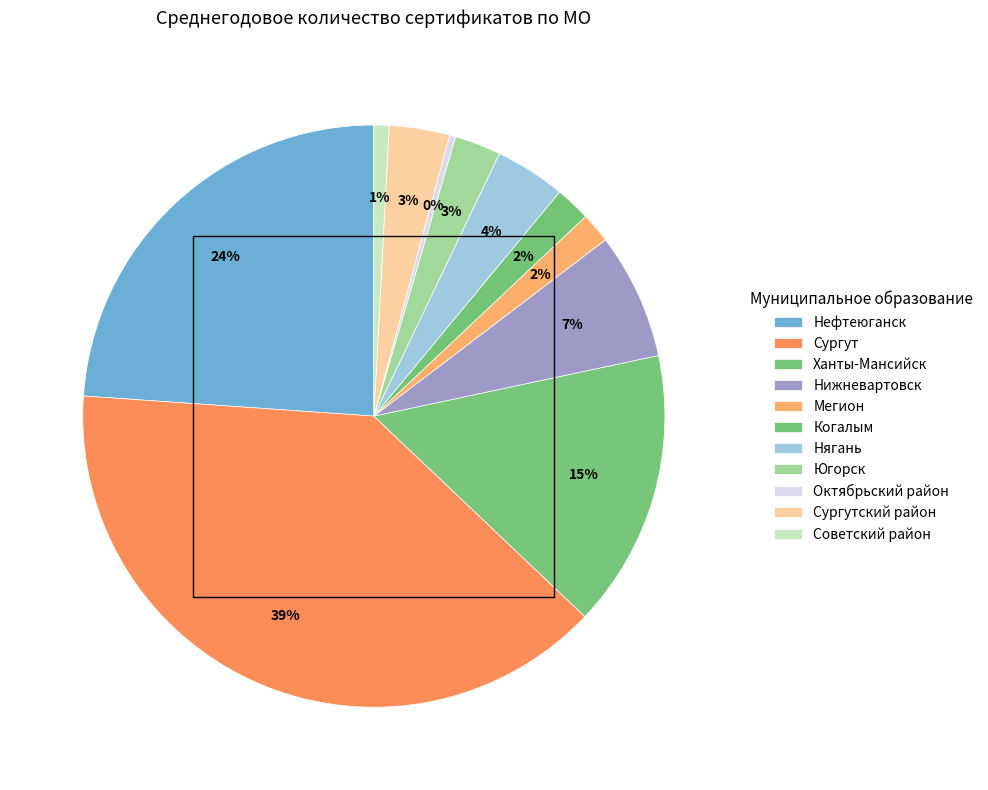

What is the ratio of the value at Октябрьский район to the value at Нягань?

0.1